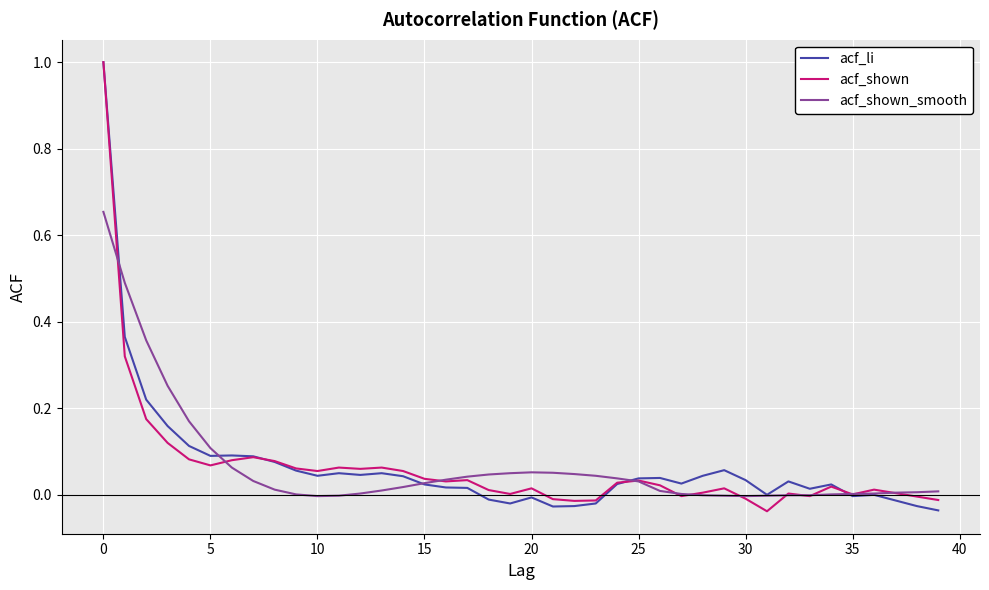

Does the chart have visible grid lines?

Yes